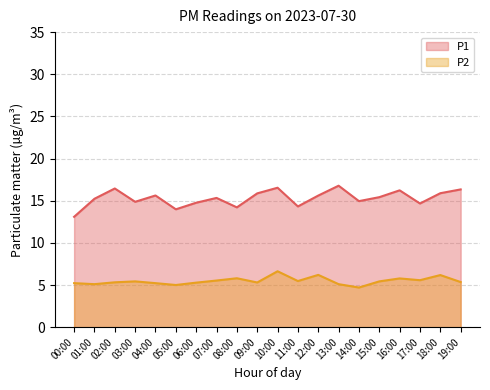

How many lines are shown in the chart?

2